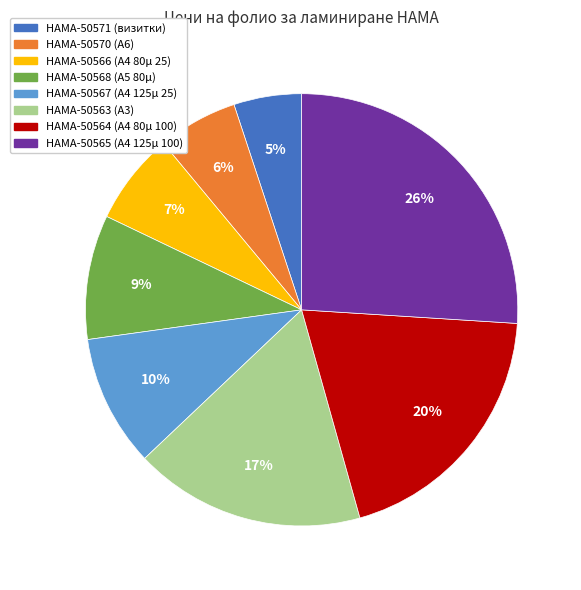

Between HAMA-50563 (A3) and HAMA-50567 (A4 125µ 25), which is larger?

HAMA-50563 (A3)